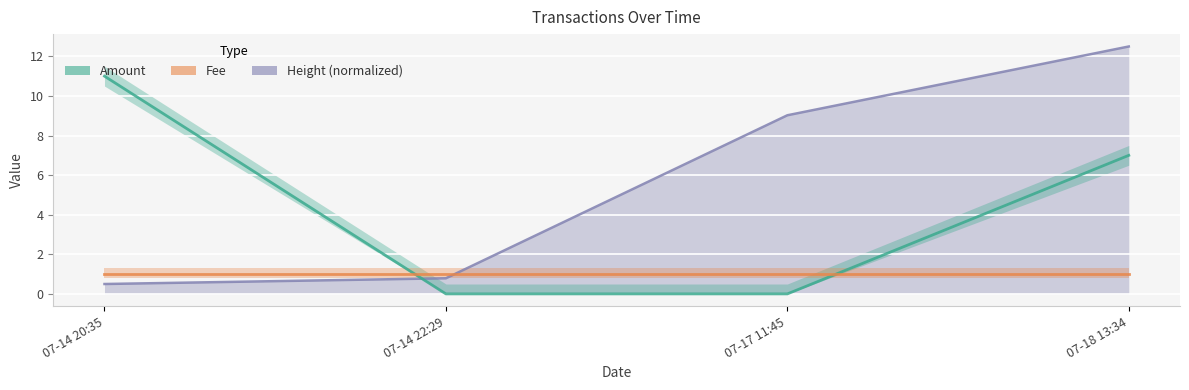

How many intersections are there between Amount and Height_scaled?

1